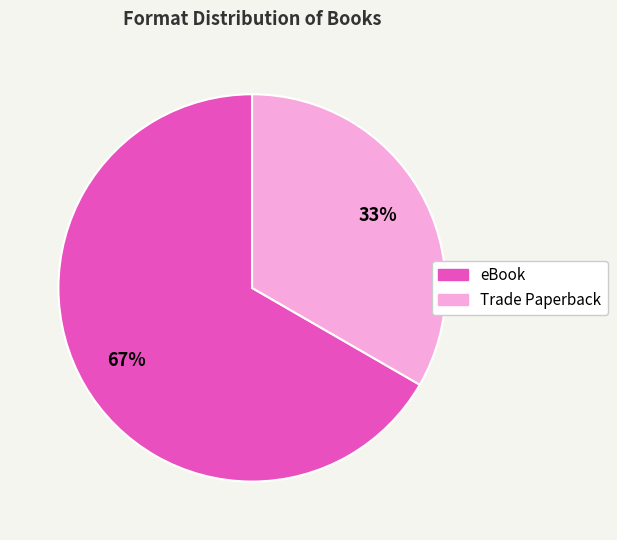

How many segments does this pie chart have?

2